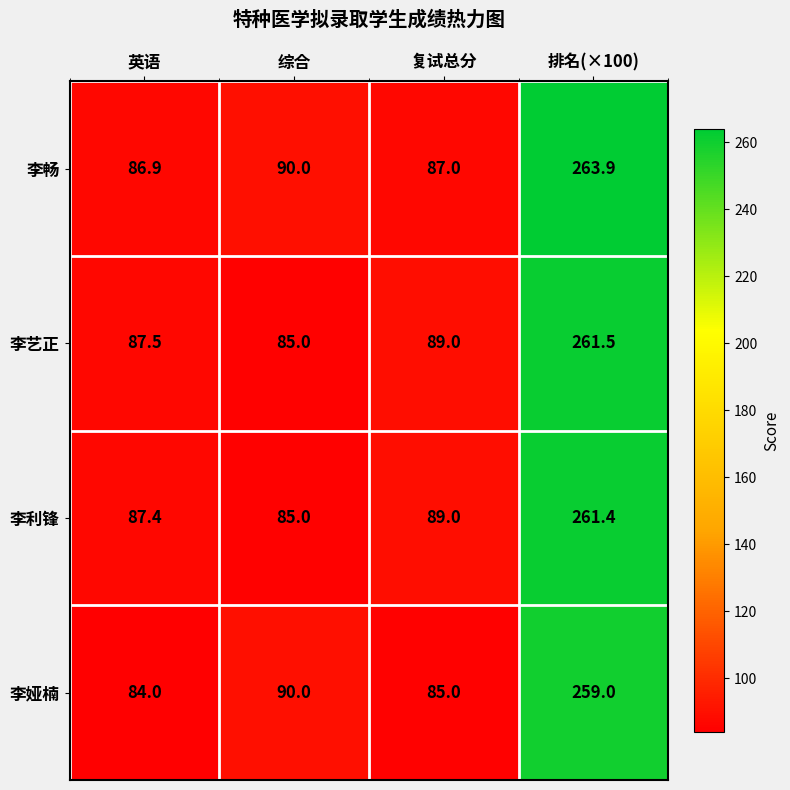

At which label does 李利锋 reach its peak?

排名(×100)